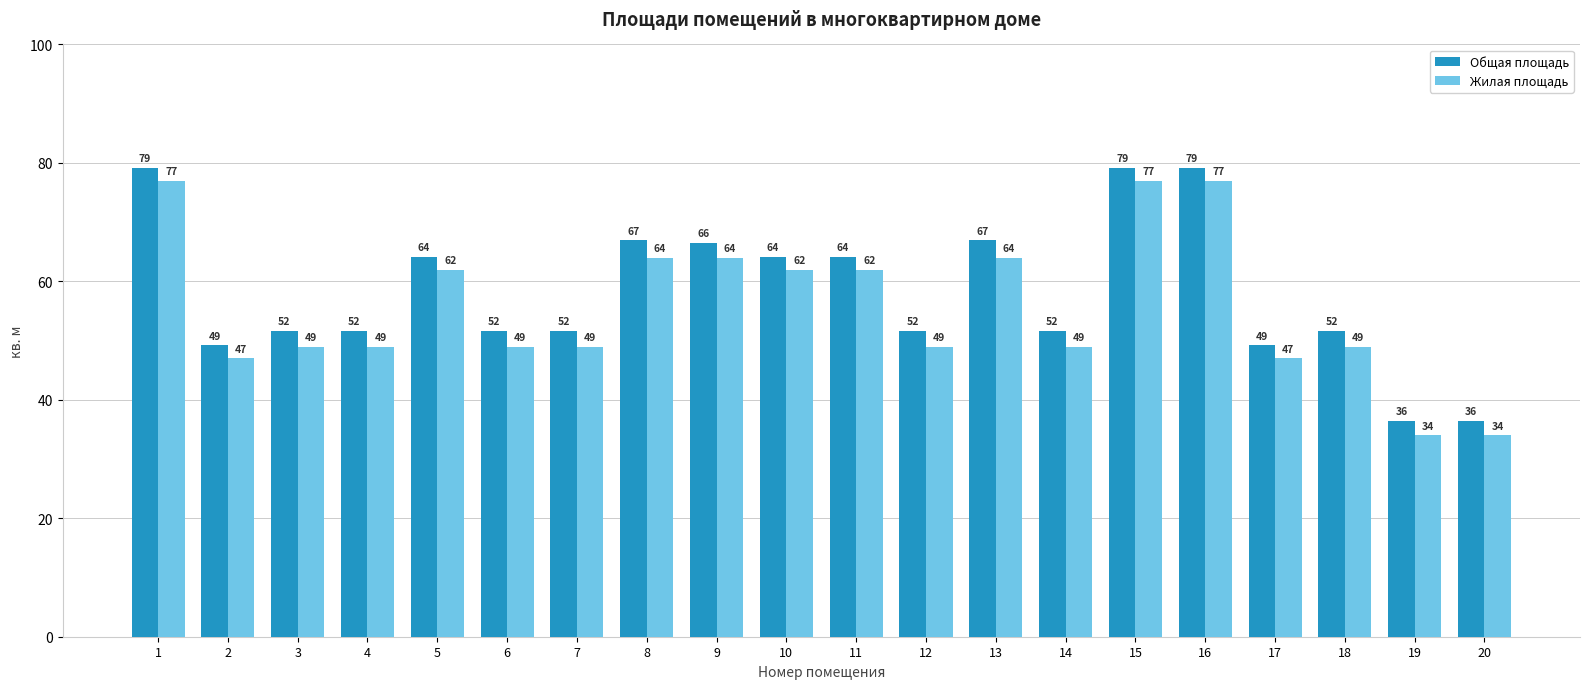

What is the lowest value of the Общая площадь series?

36.4